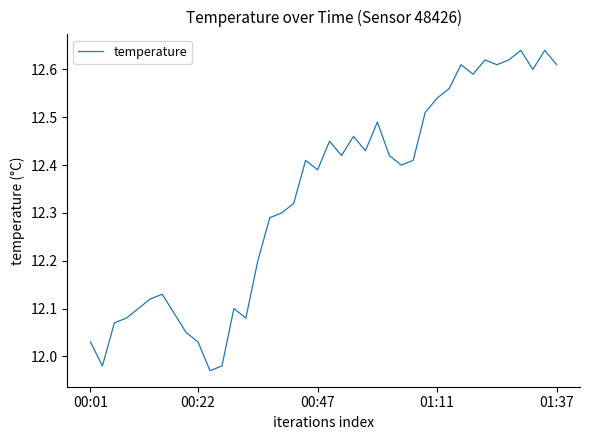

What is the greatest value displayed?

12.6